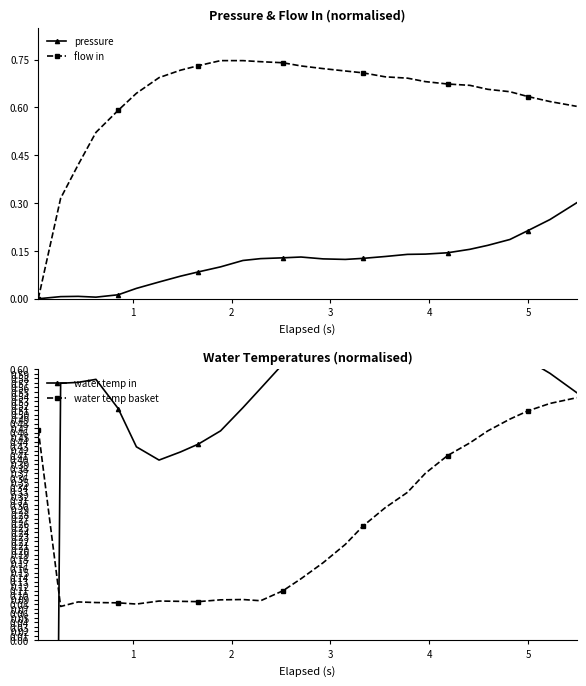

The value of pressure at 26 is 0.5. True or false?

False